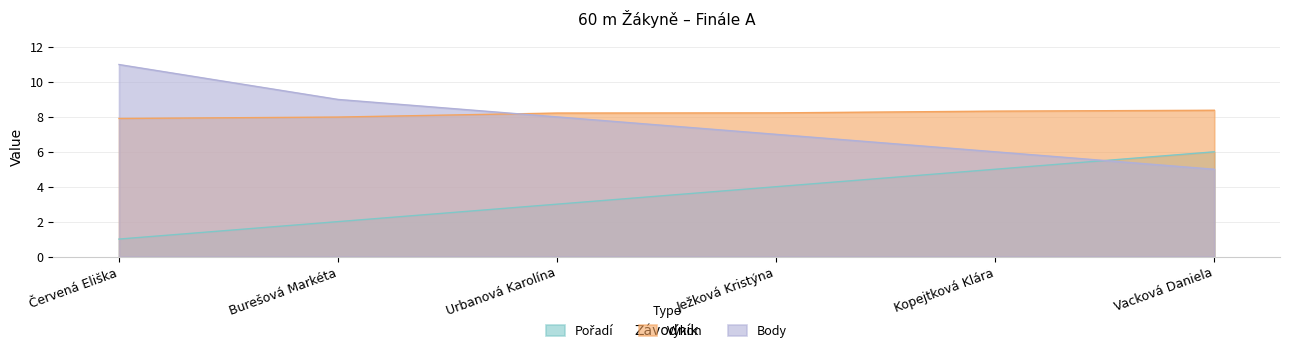

List the labels in order of Body value, largest first.

Červená Eliška, Burešová Markéta, Urbanová Karolína, Ježková Kristýna, Kopejtková Klára, Vacková Daniela